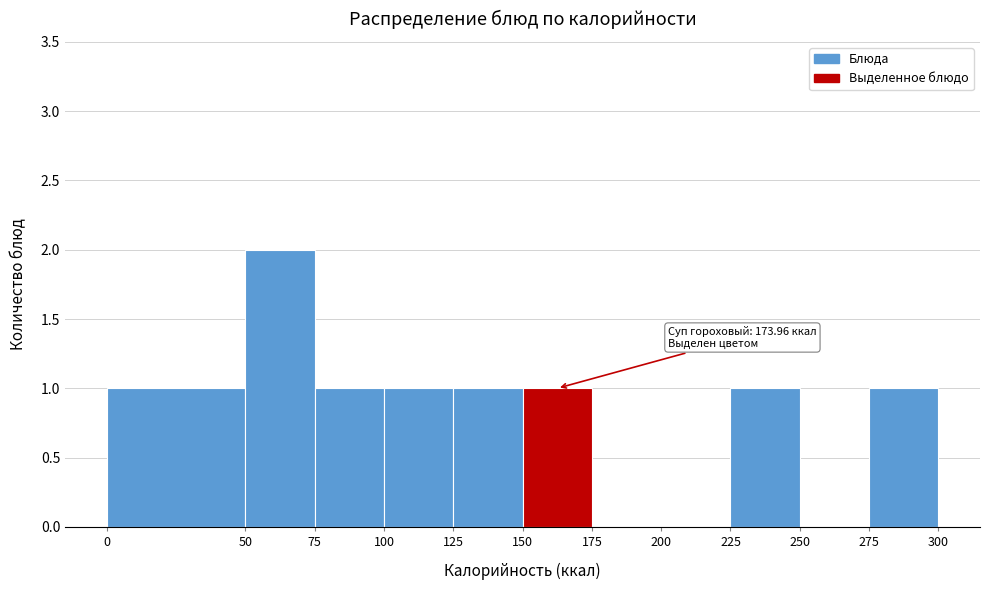

Over which range of the x-axis is the bar tallest?

50 to 75